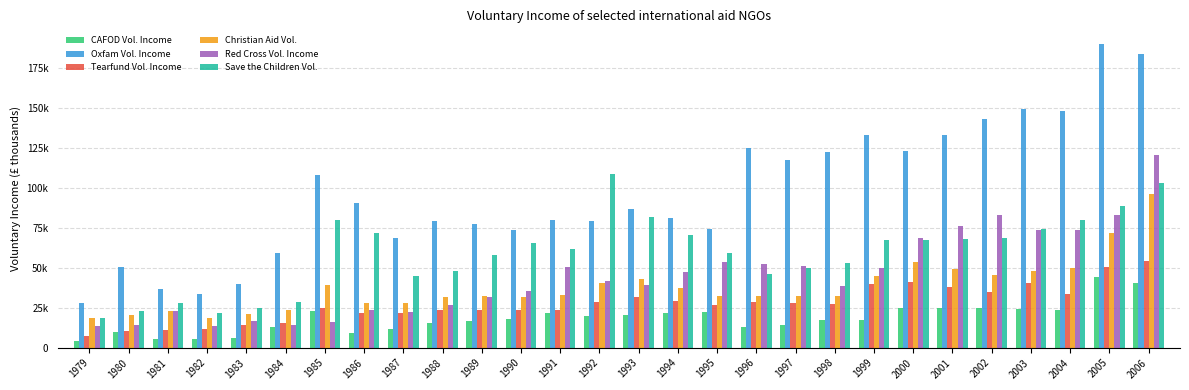

Which category has the highest value in the Red Cross Vol. Income series?

2006